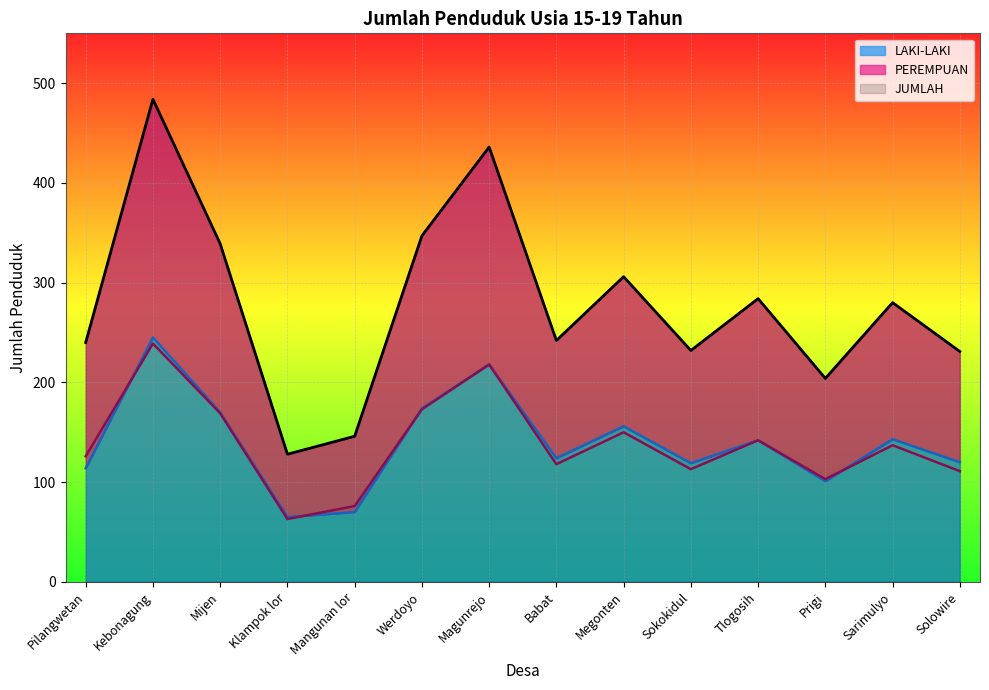

Rank the series at Klampok lor from highest to lowest value.

JUMLAH, LAKI-LAKI, PEREMPUAN